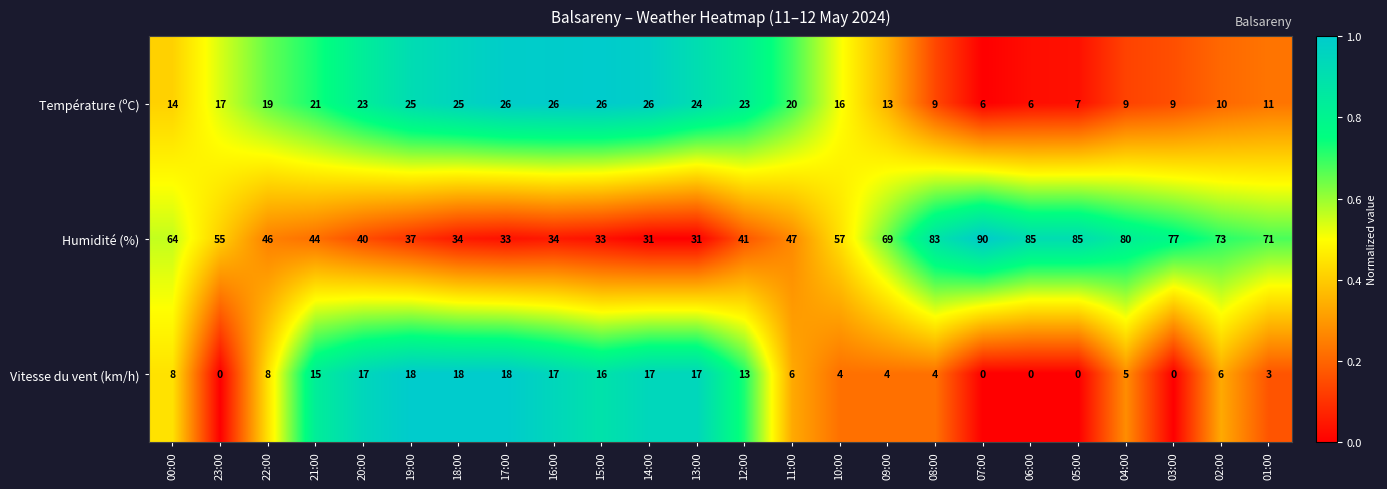

What is the total value across all series at 00:00?

86